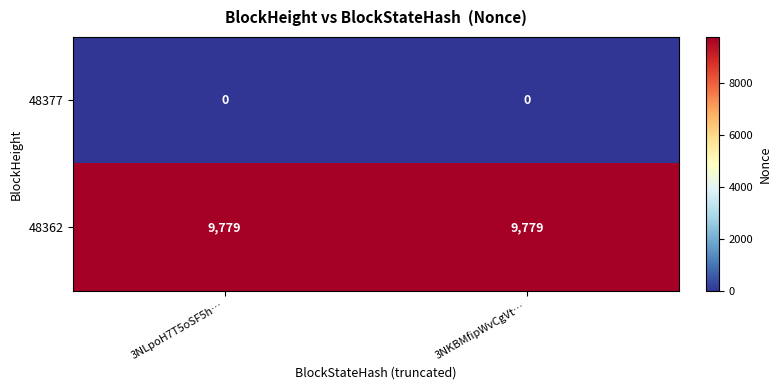

What is the sum of all 48362 values?

19558